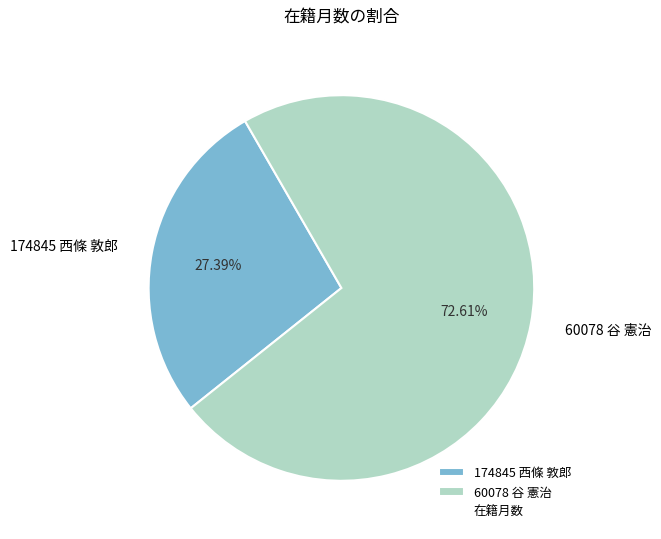

How many segments does this pie chart have?

2